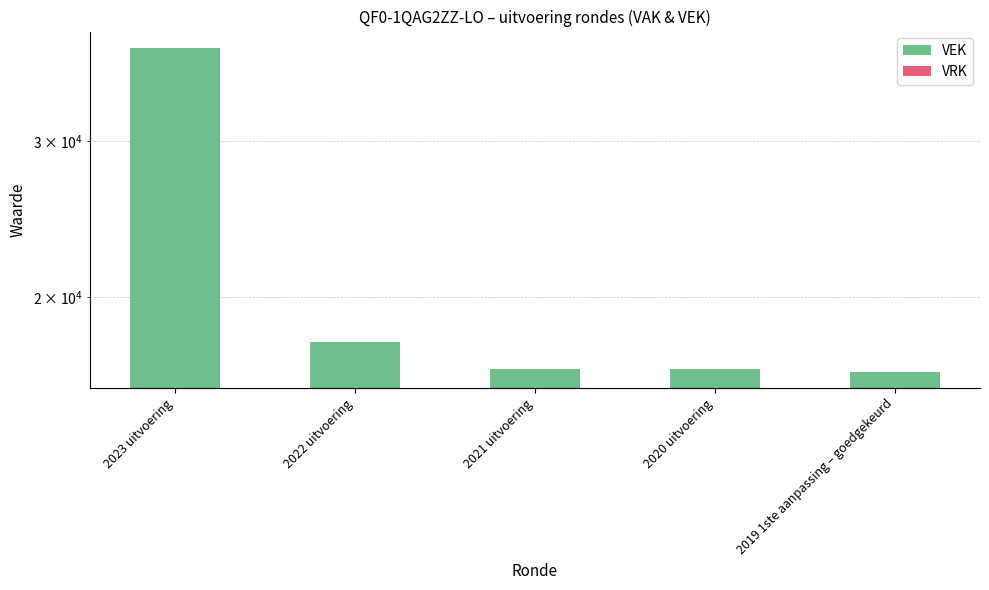

The value of VRK at 2022 uitvoering is 0. True or false?

True